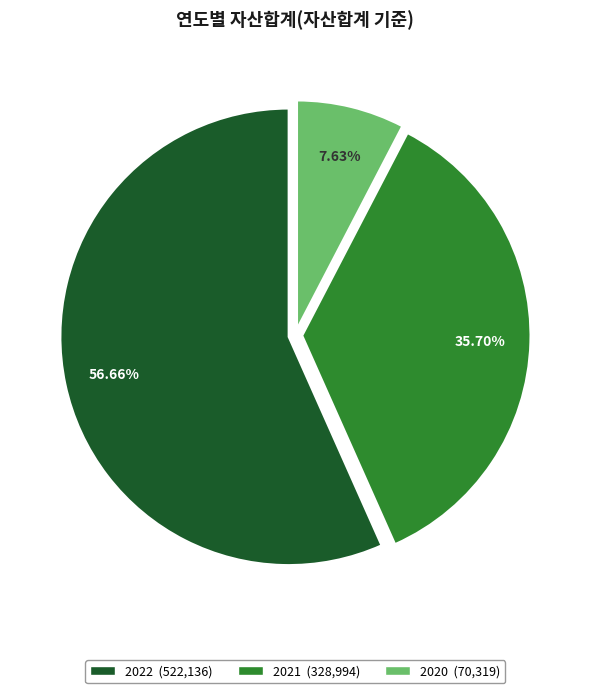

Combined, what portion of the pie is 2020 and 2022?

64.3%